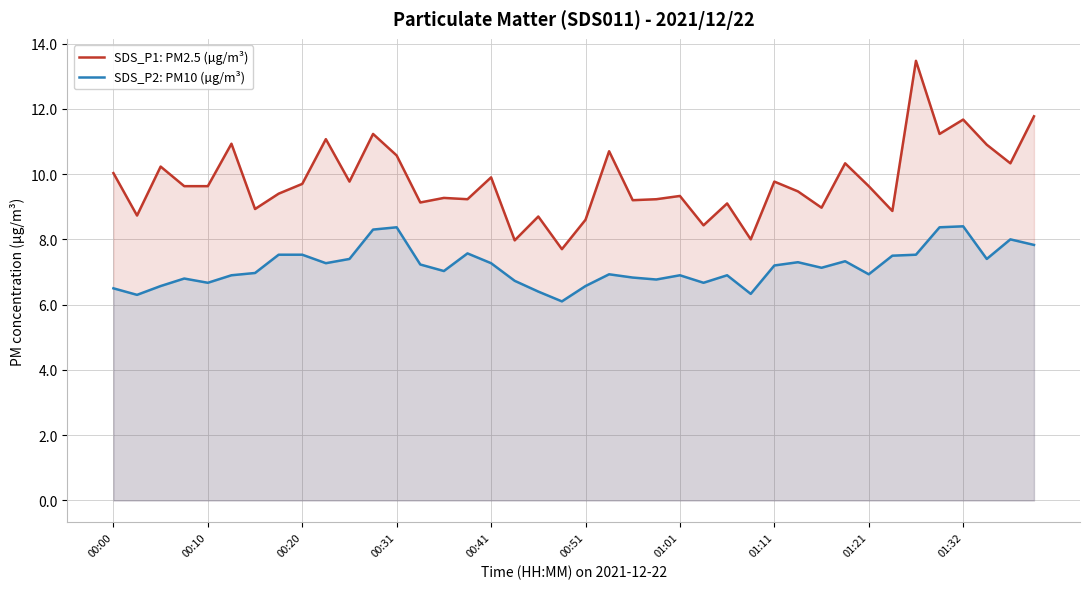

How many categories are shown in the chart?

40